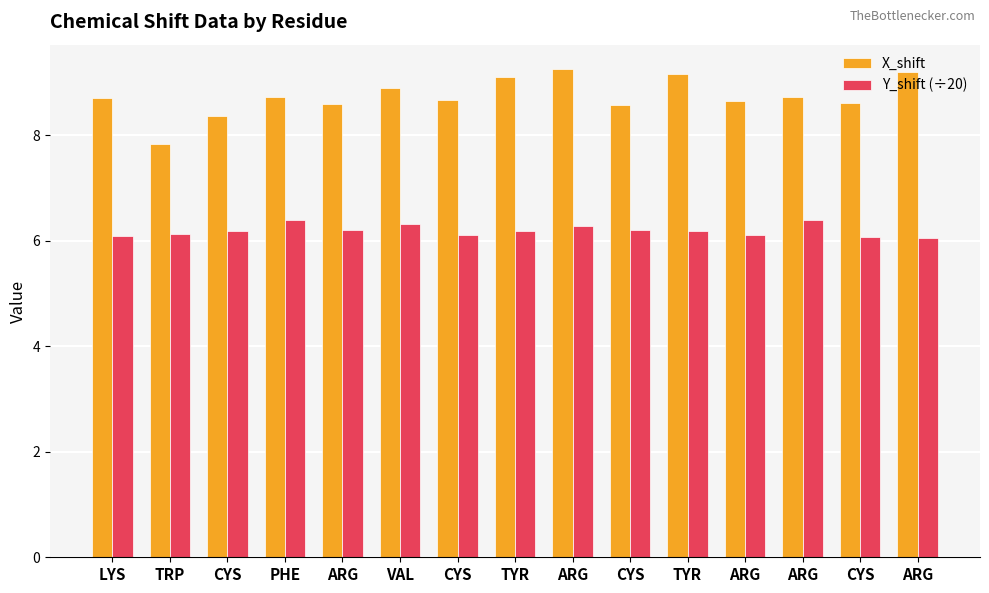

What is the greatest value displayed?

9.2